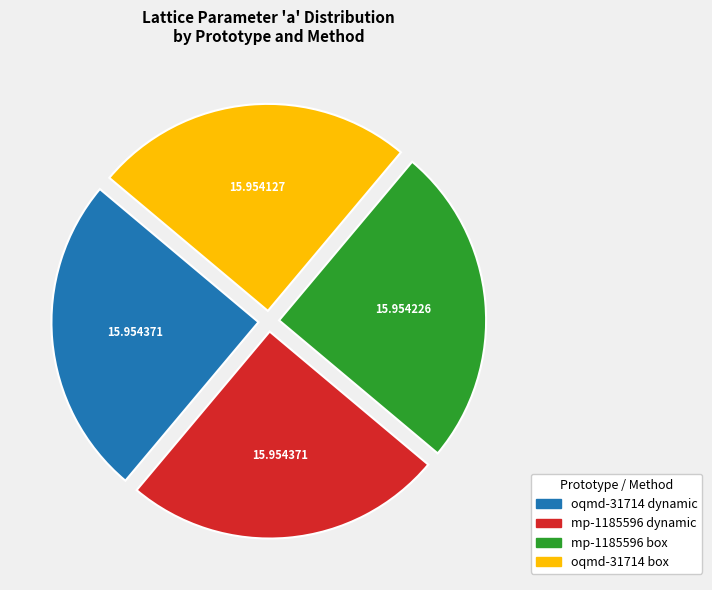

Is there any slice that represents more than half of the pie?

No